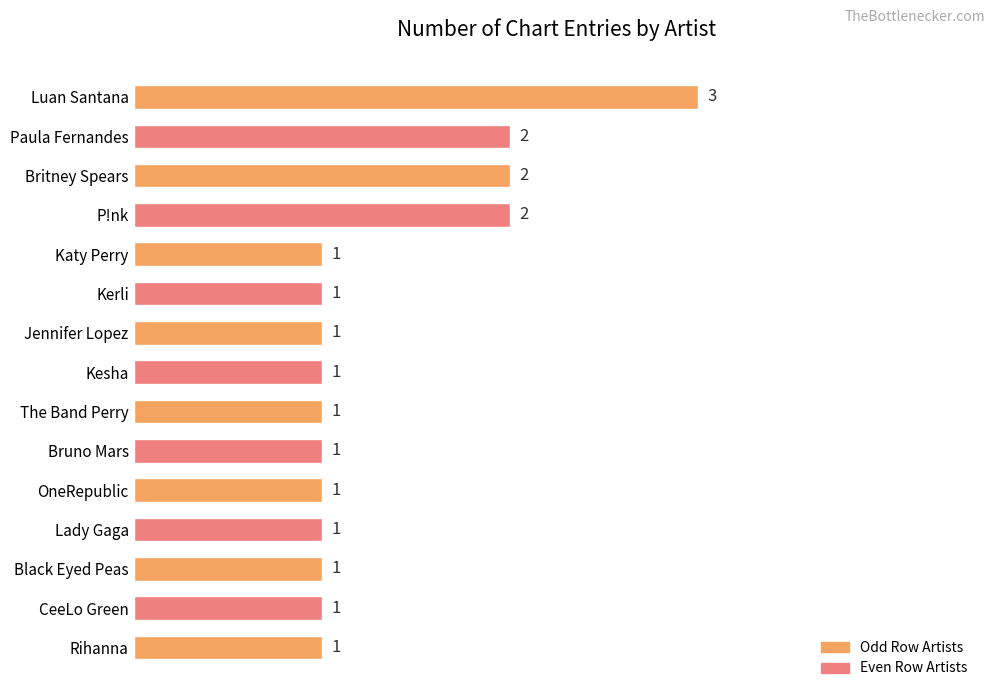

The value at Kerli is 0. True or false?

False